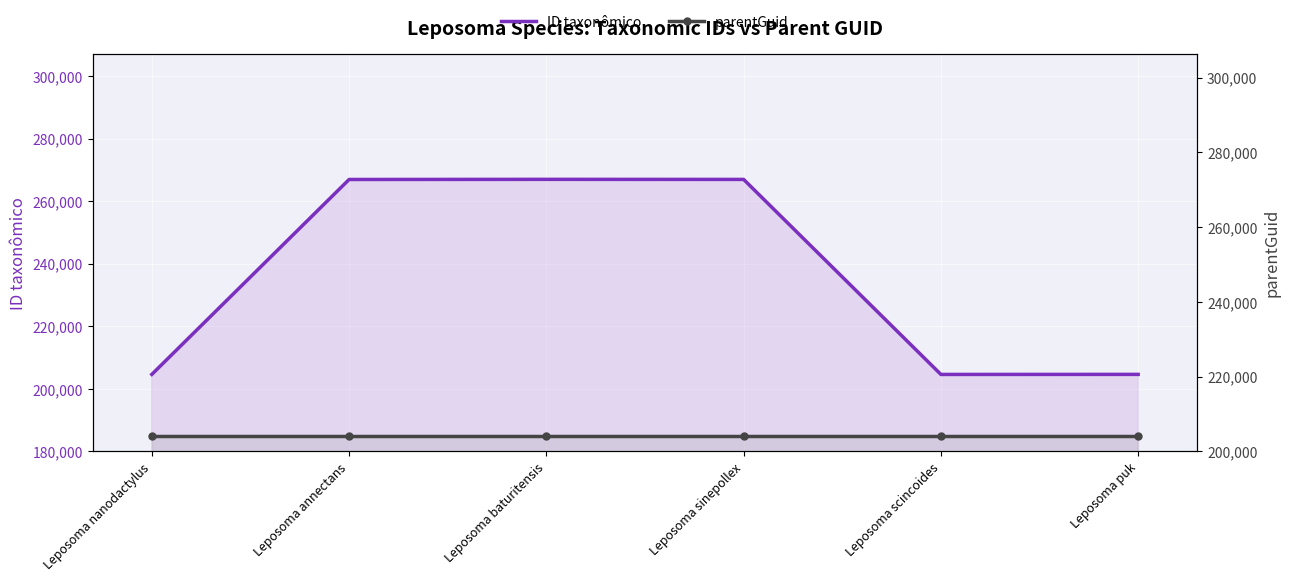

Rank the series at Leposoma annectans from highest to lowest value.

ID taxonômico, parentGuid